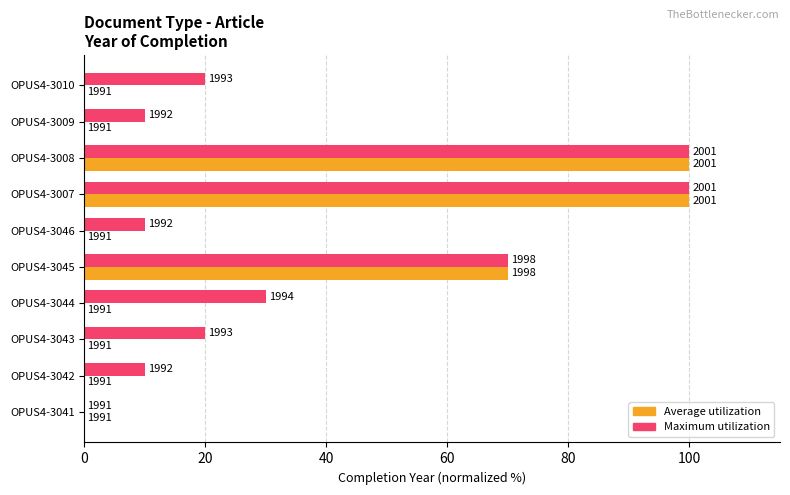

Reading left to right, transcribe all the data shown in this chart.

Average utilization: 0.0	0.0	0.0	0.0	70.0	0.0	100.0	100.0	0.0	0.0
Maximum utilization: 0.0	10.0	20.0	30.0	70.0	10.0	100.0	100.0	10.0	20.0